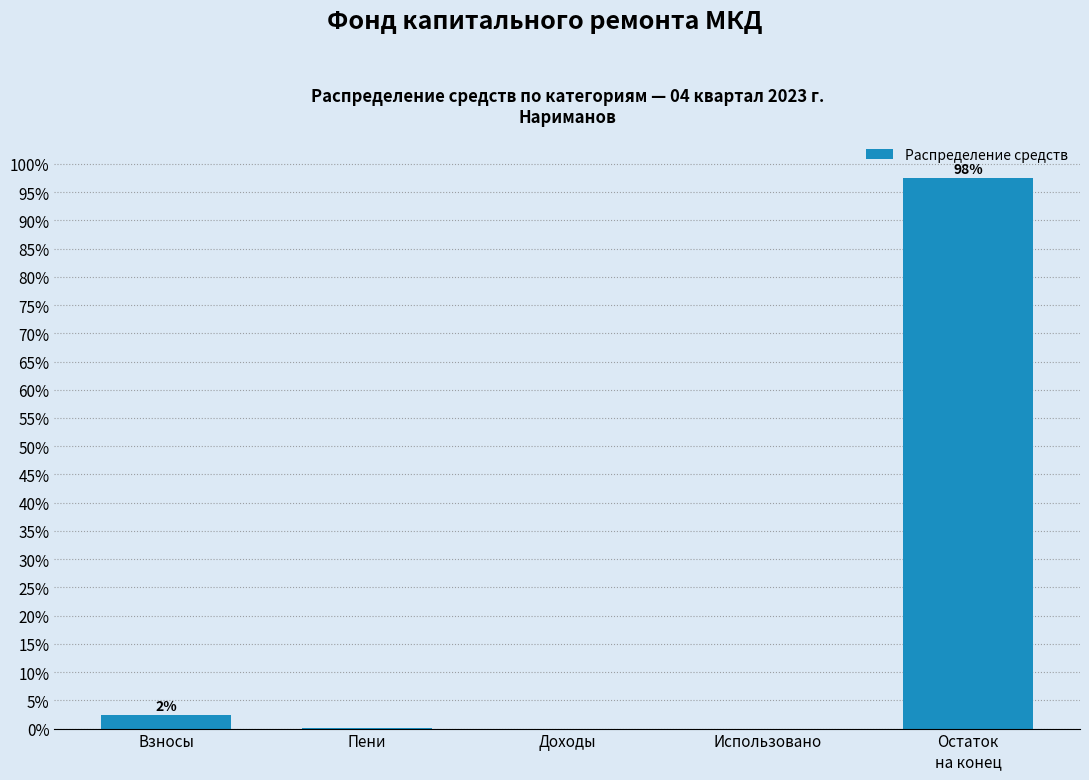

What is the greatest value displayed?

97.5